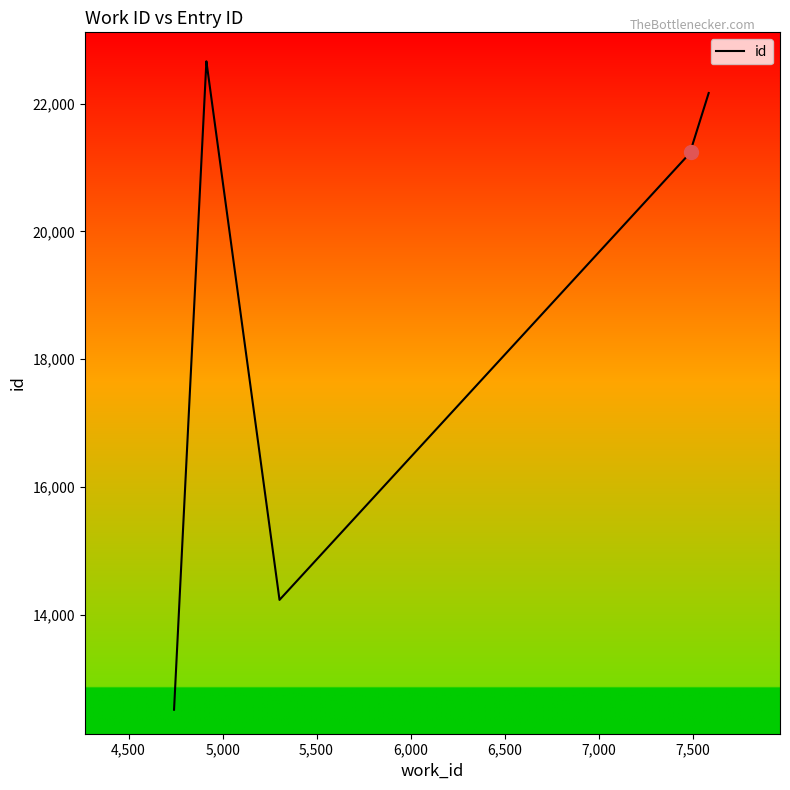

Is this an area chart (filled region under the line)?

No